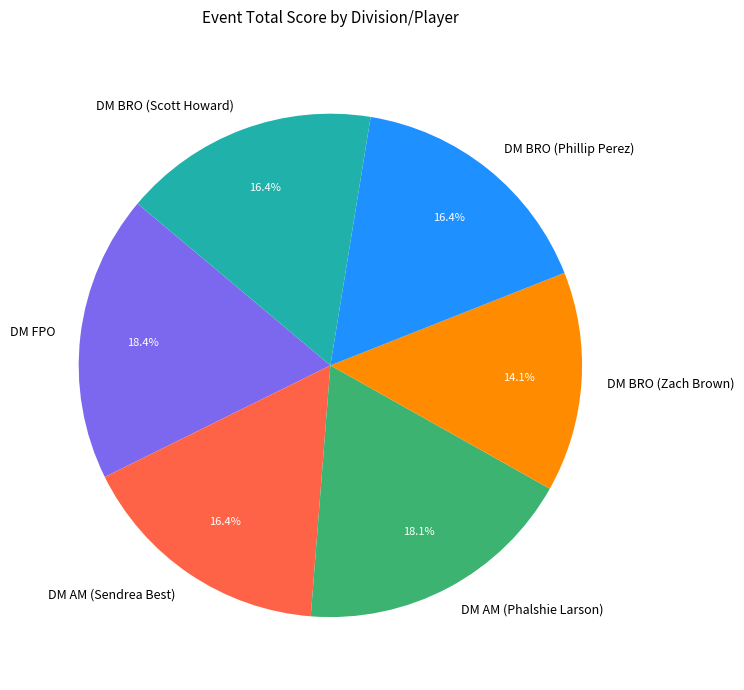

Count the number of slices in the pie.

6